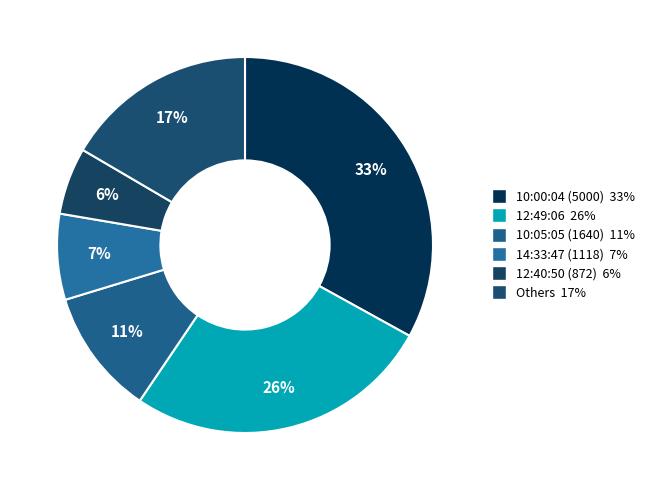

How many slices are in this pie chart?

6